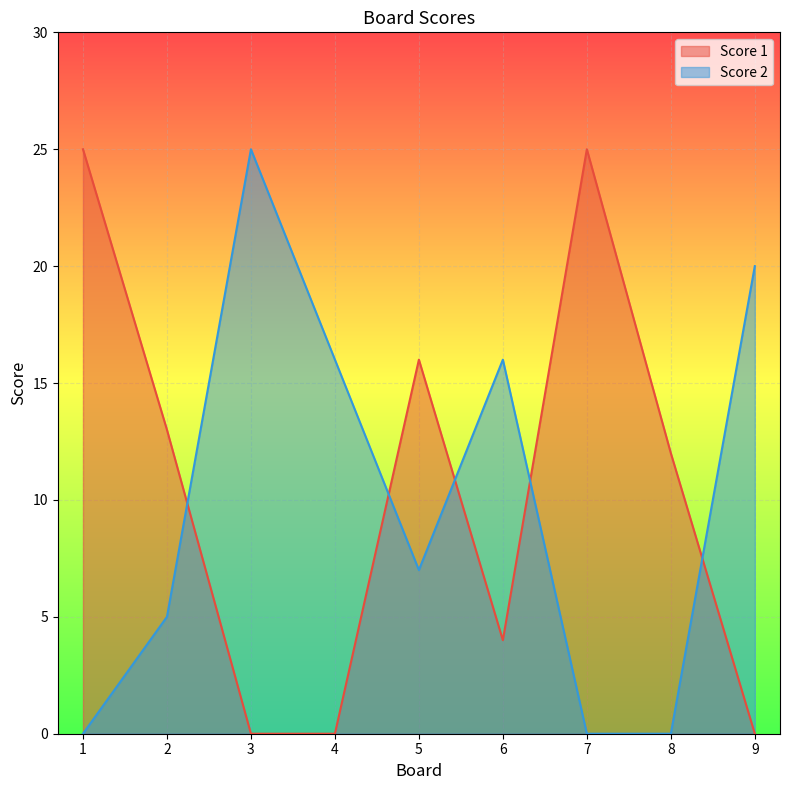

How many lines are shown in the chart?

2